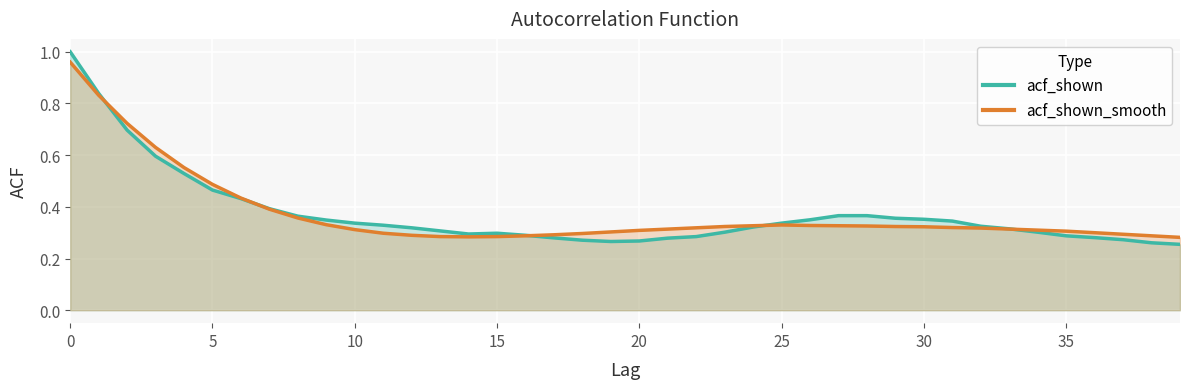

True or false: acf_shown_smooth has a value of 0.3 at 38.

True